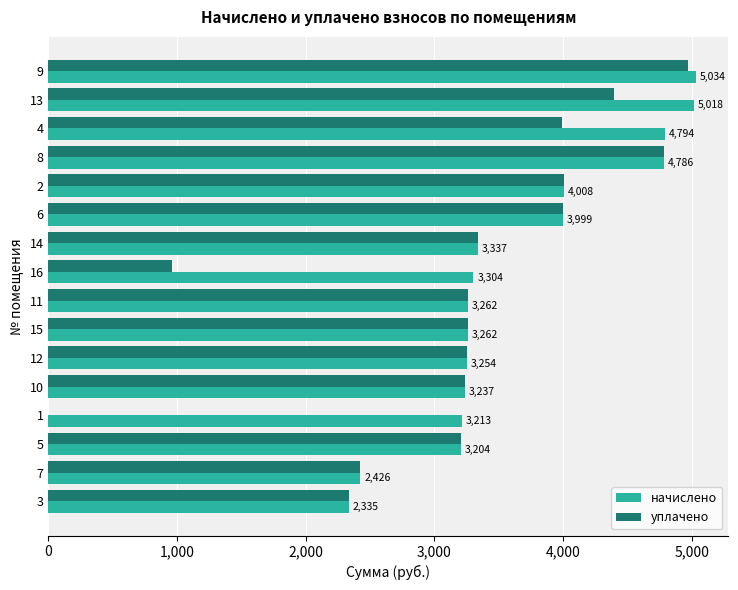

Is it true that уплачено equals 2426.0 at 7?

True